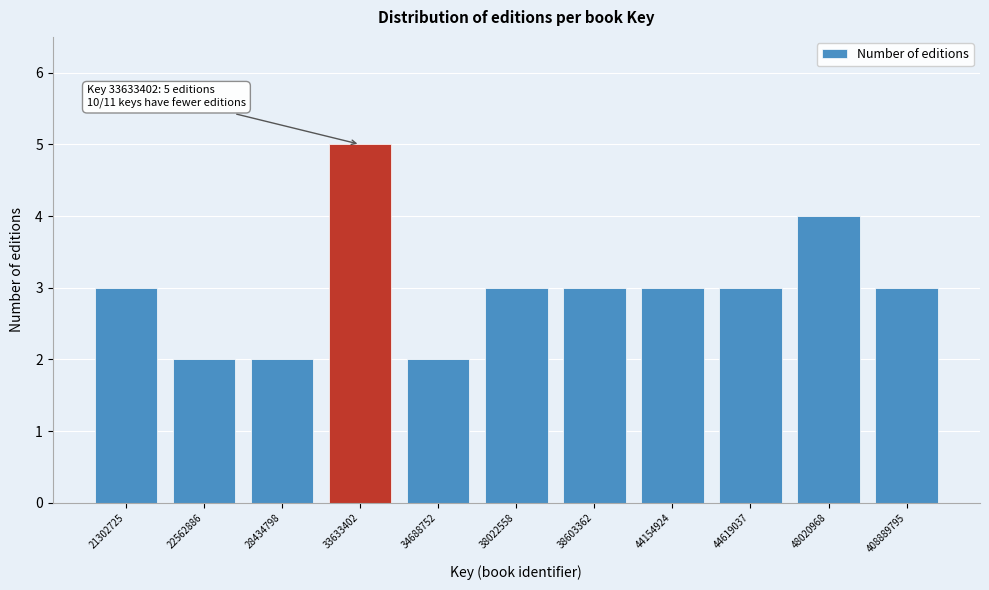

Reading right to left, what are all the values shown in this chart?

3	4	3	3	3	3	2	5	2	2	3